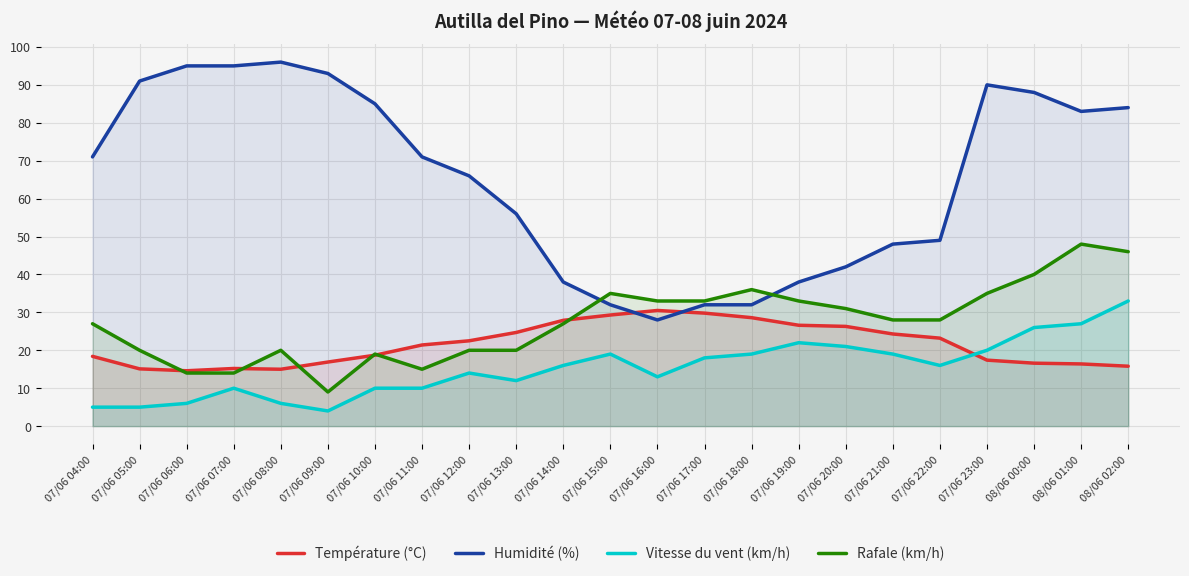

At how many categories does at least one series exceed 43?

16